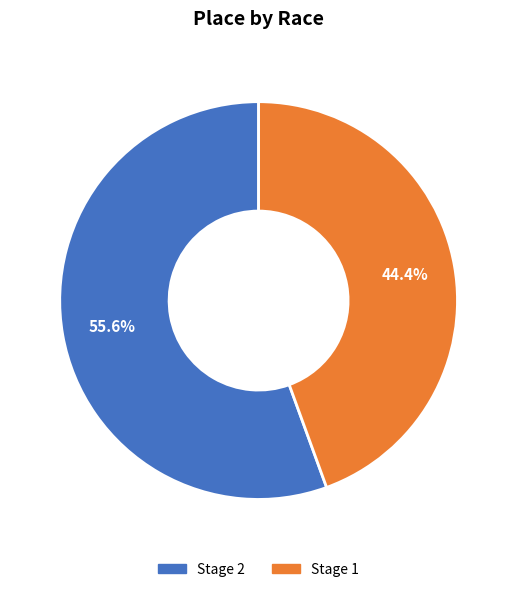

Does any single category account for the majority?

Yes